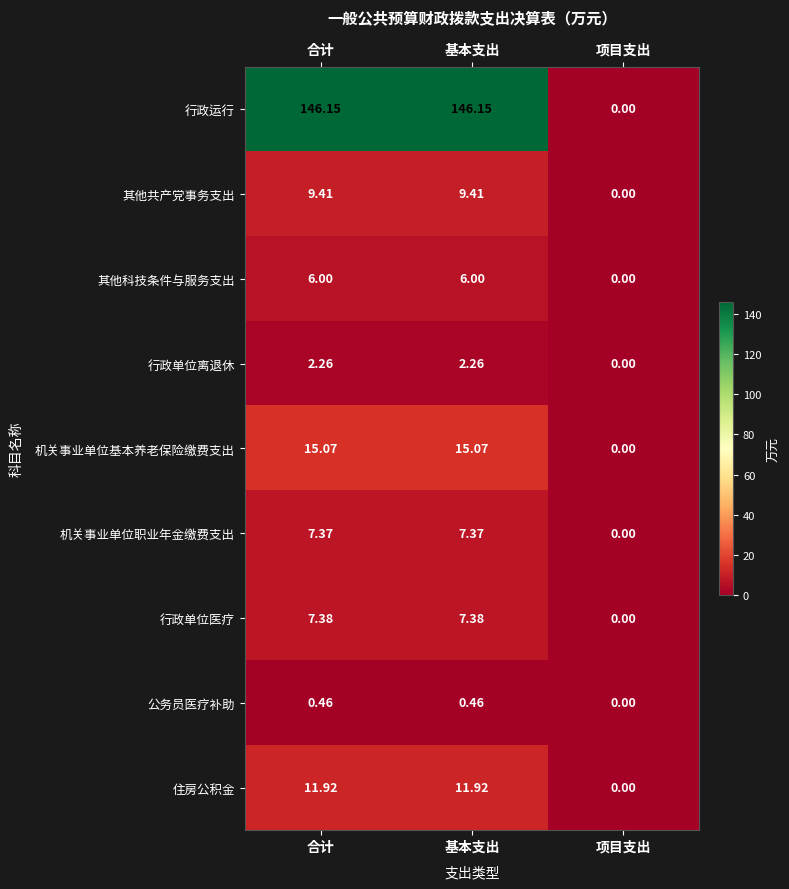

At which label is 行政单位离退休 closest to 1?

项目支出